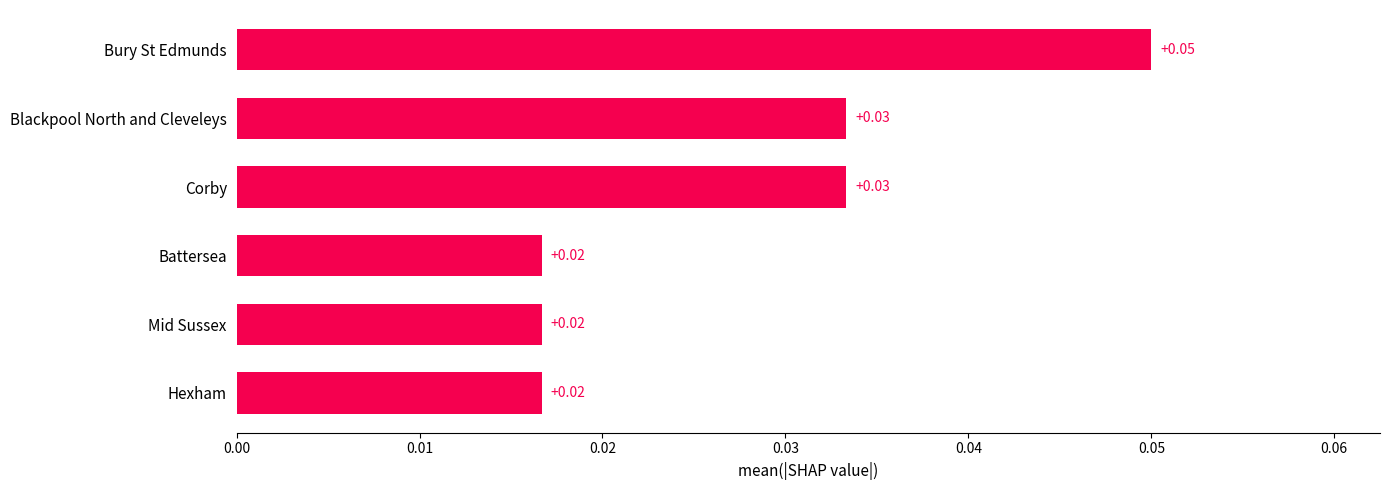

How many distinct data groups are displayed?

1